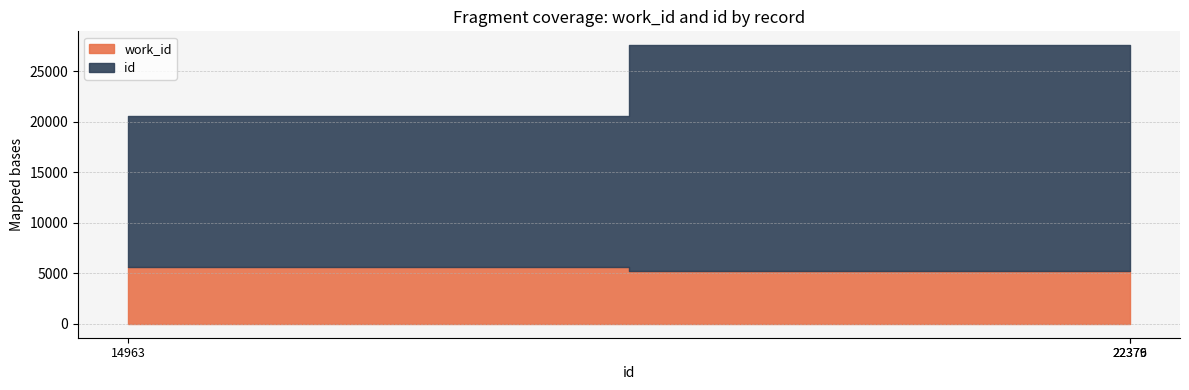

True or false: id has a value of 22379 at 22379.

True